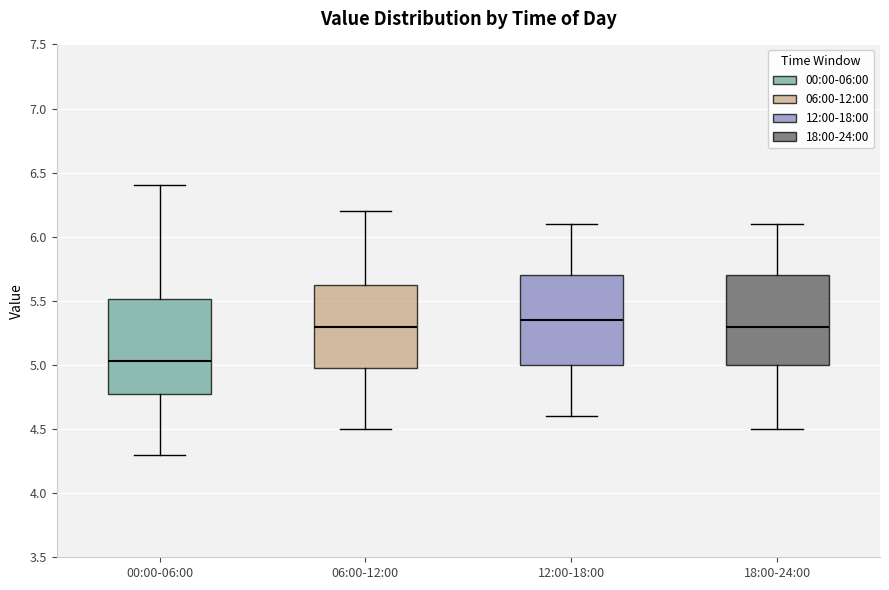

Where does the median line of the box for 12:00-18:00 sit on the y-axis? The values are not printed on the chart, so give them approximately, as read against the axis.

5.35